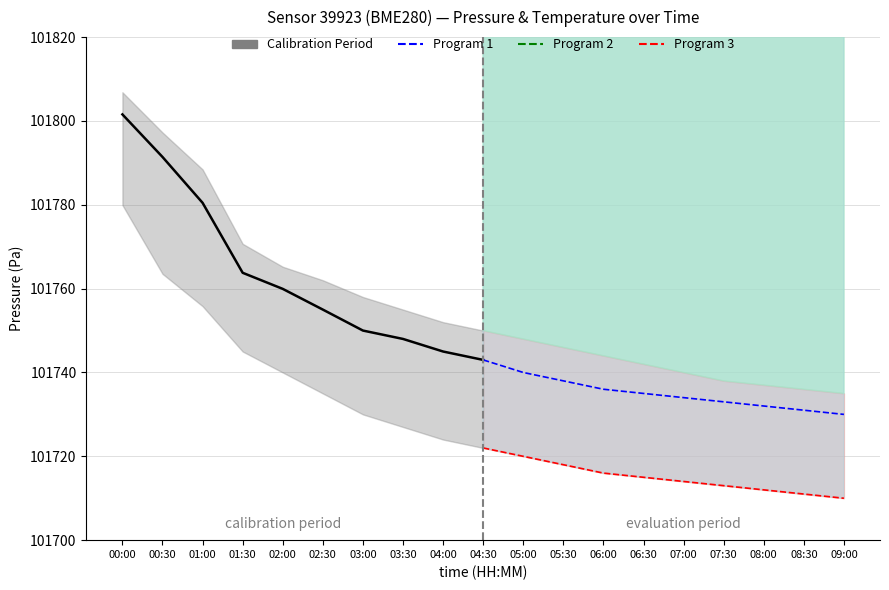

At which category does the chart reach its peak across all series?

00:00